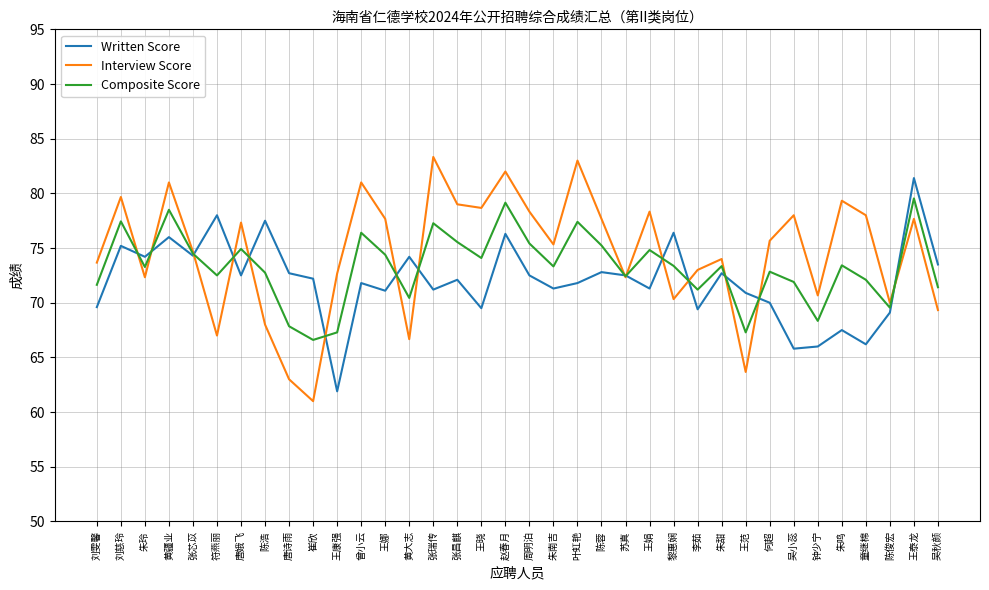

What is the sum of the Interview Score values at 陈蓉 and 王娜?

155.3